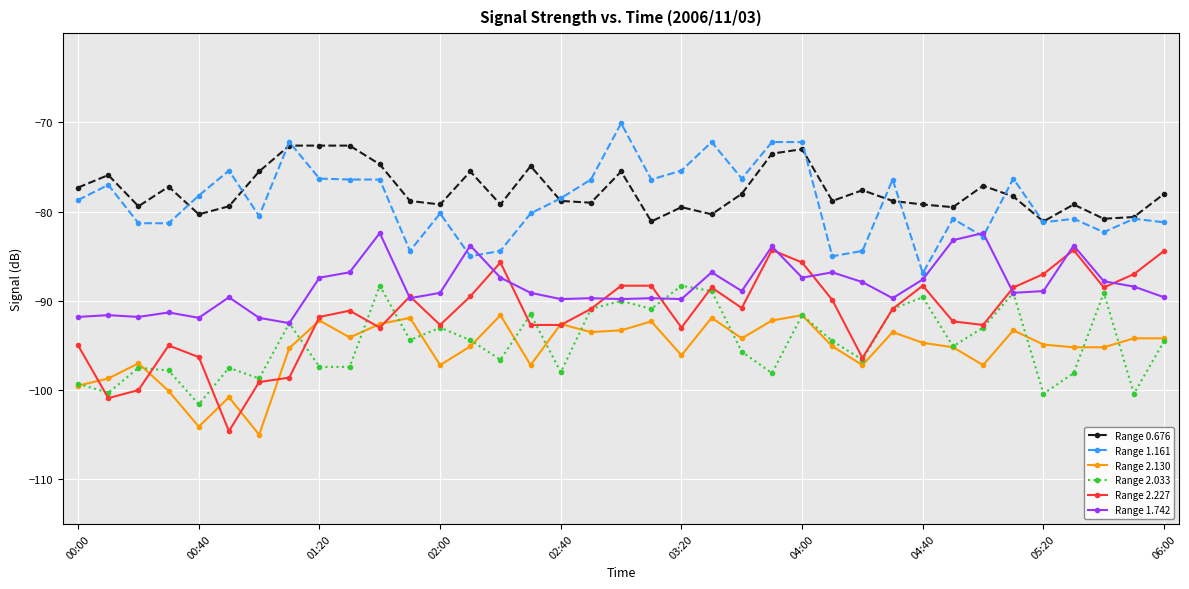

Does the chart display data point markers on the line(s)?

Yes